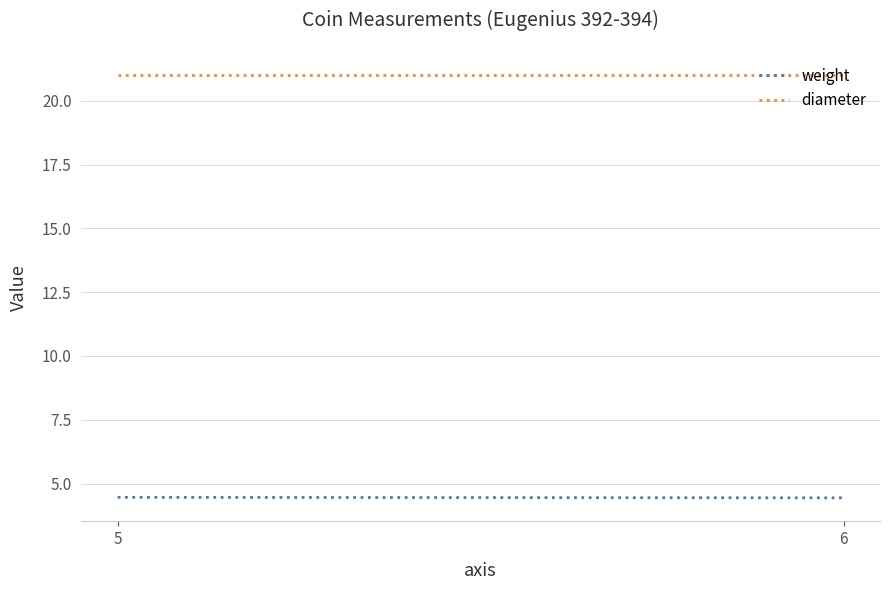

At which label does diameter reach its peak?

5